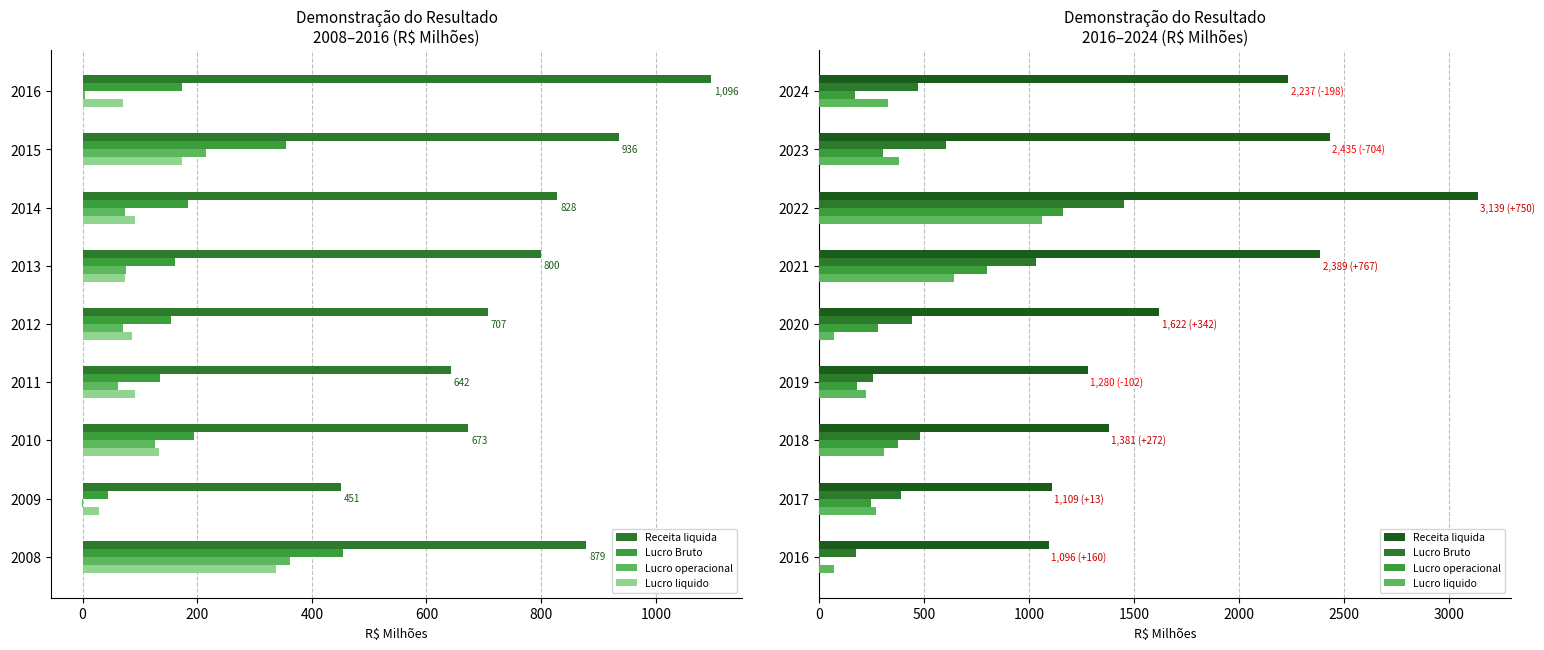

Which series has the widest spread of values?

Receita liquida